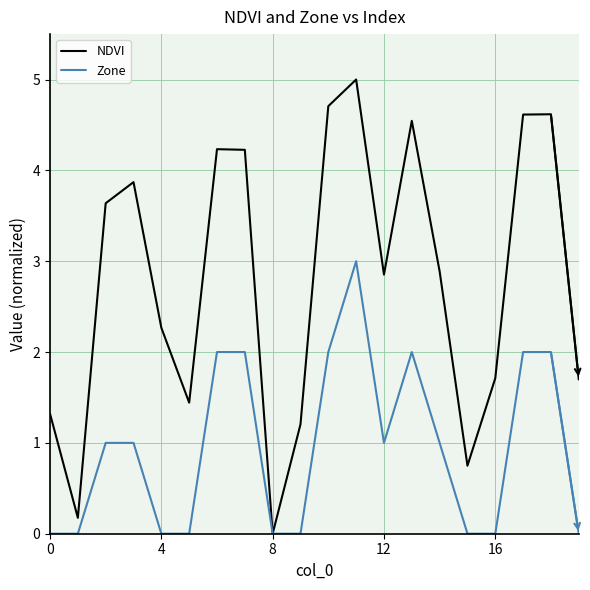

Which series has the largest total across all categories?

NDVI